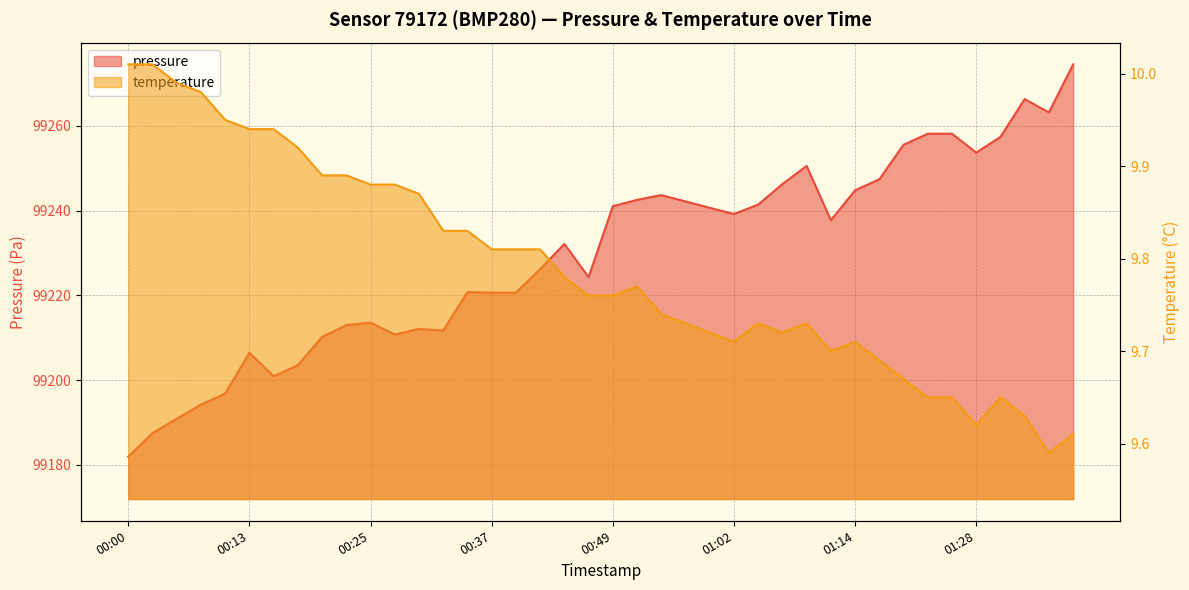

List the series in order of their overall mean, lowest first.

temperature, pressure